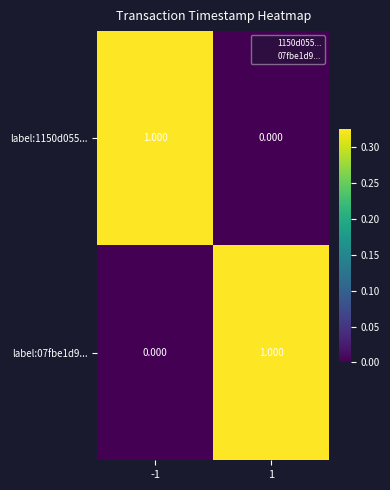

What is the greatest value displayed?

1